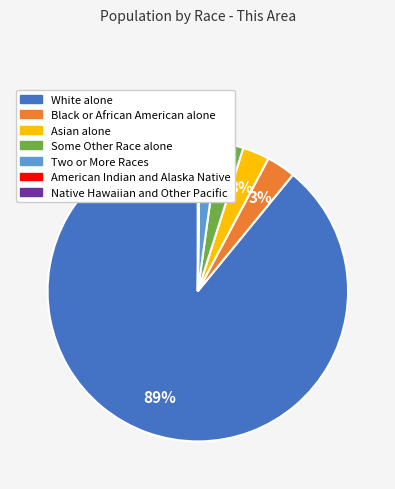

To the nearest percent, what portion does Black or African American alone represent?

3%